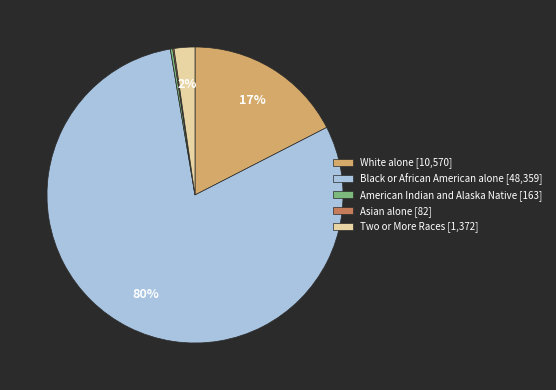

What percentage is the Two or More Races [1,372] slice, to the nearest percent?

2%